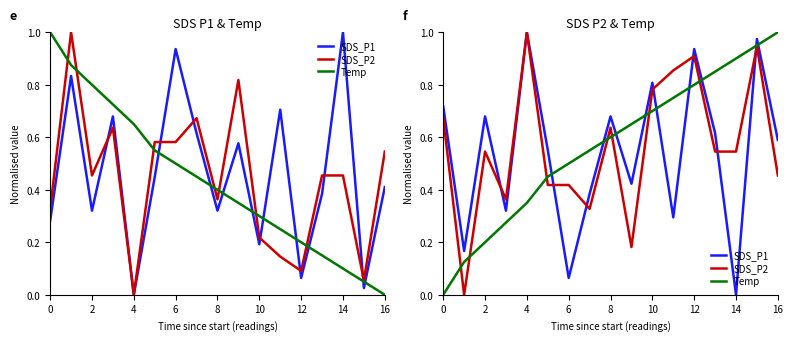

How many times do SDS_P2 and SDS_P1 cross each other?

7